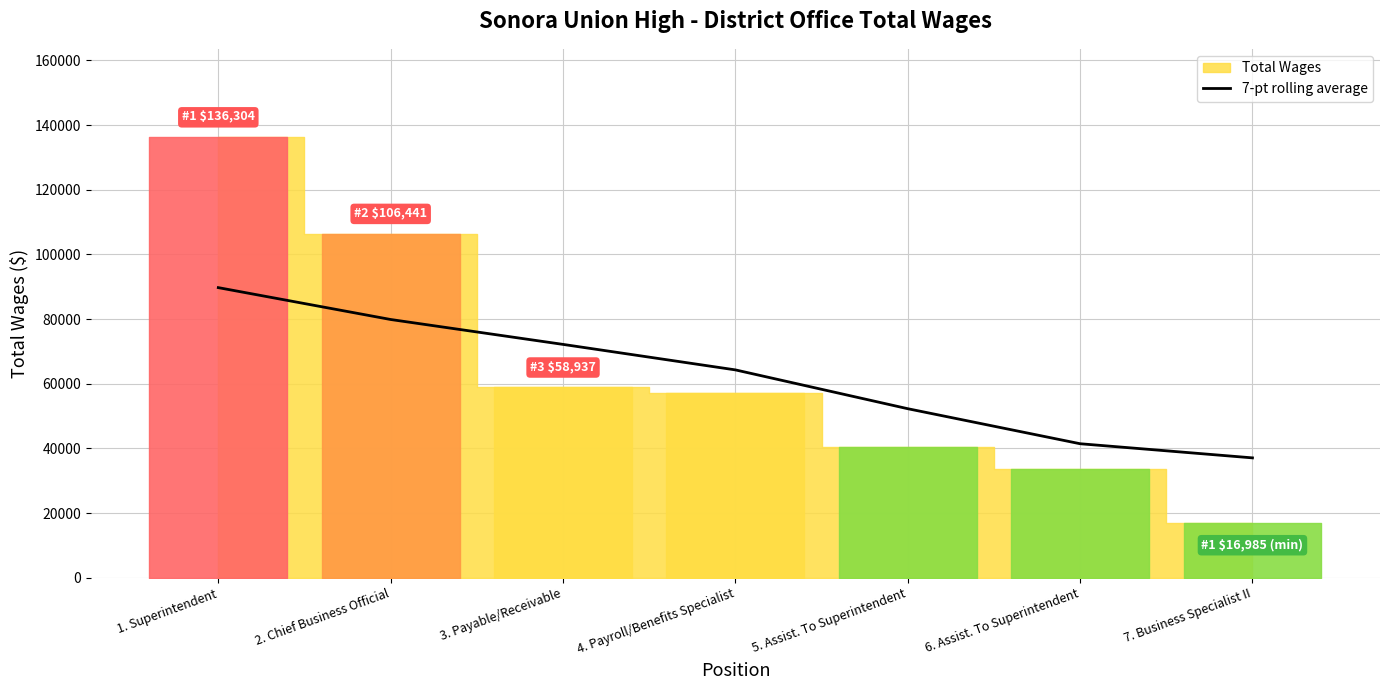

What is the average value?

62406.9